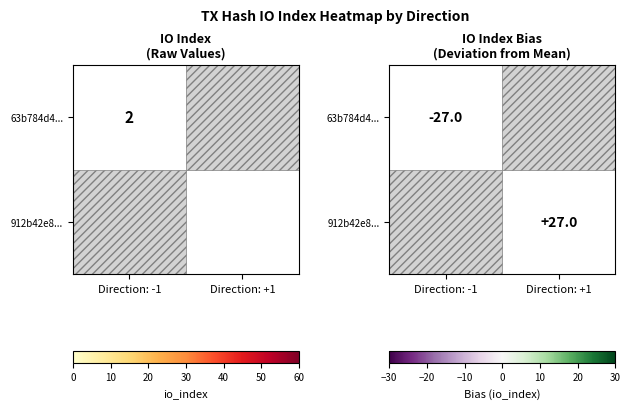

Which category has the highest value across all series?

Direction: +1